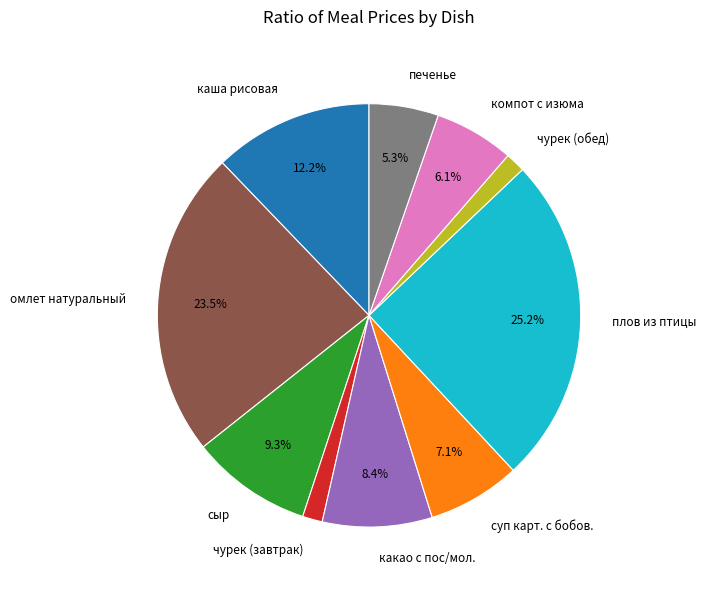

Which has a higher value, компот с изюма or чурек (обед)?

компот с изюма